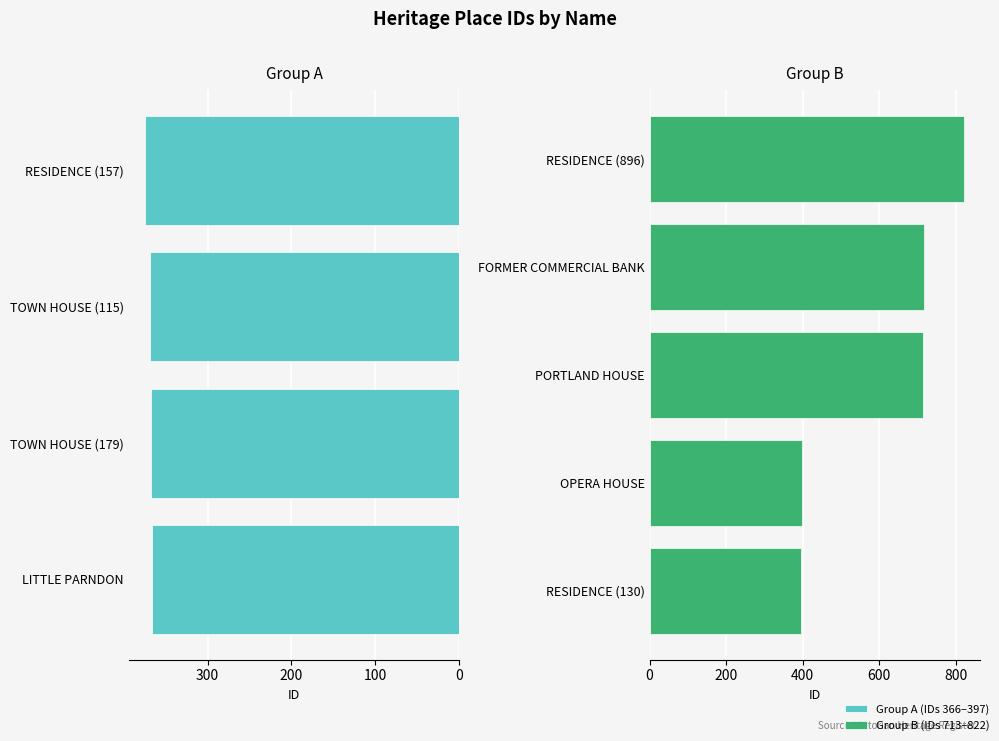

At which label does the data first exceed 396?

OPERA HOUSE